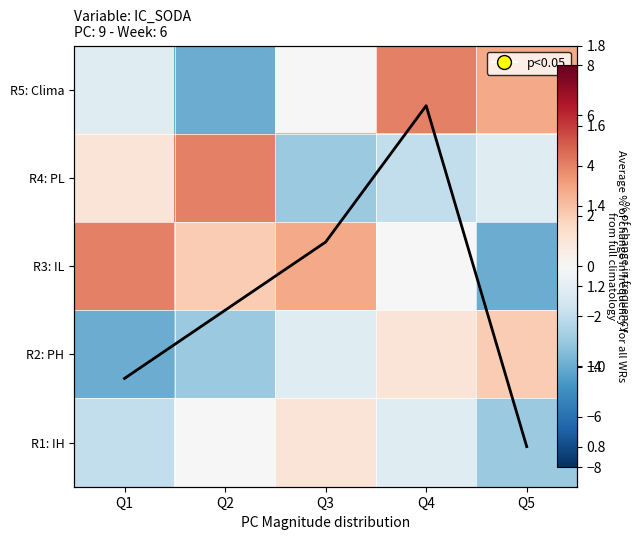

What is the average value of the R2: PH series?

-1